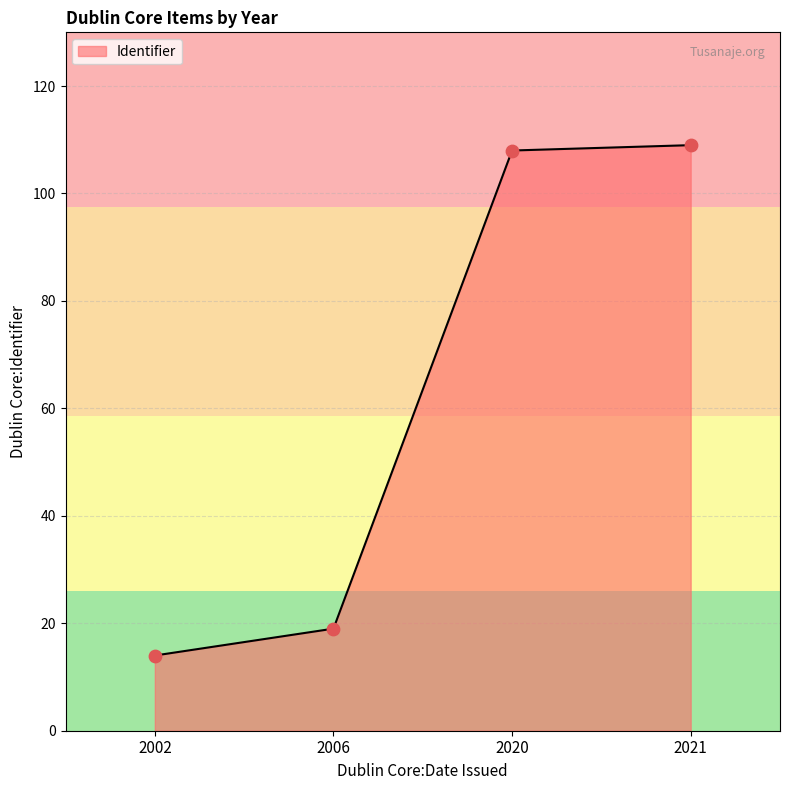

What is the change in value from 2020 to 2021?

+1